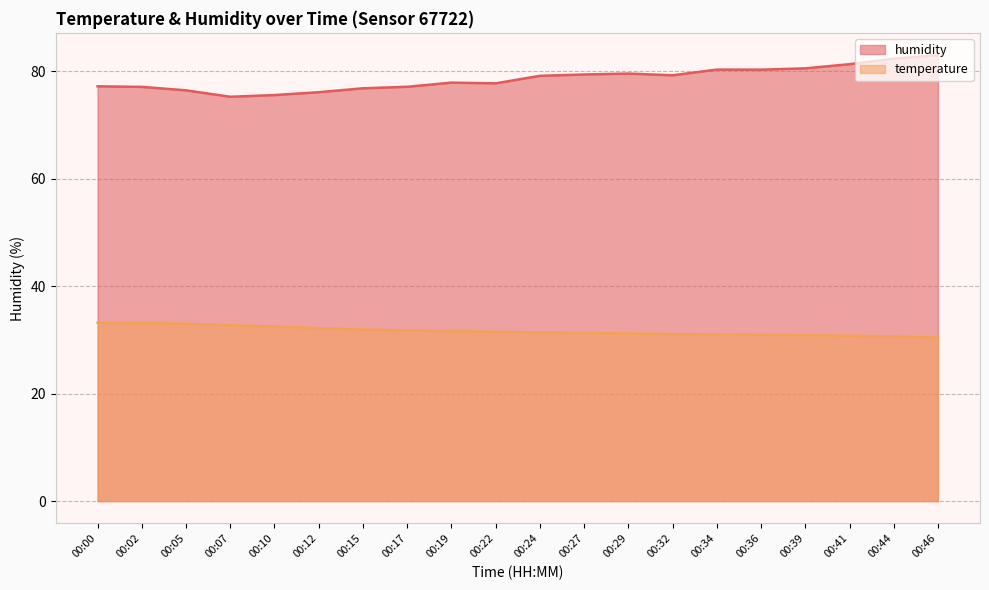

True or false: humidity and temperature cross at least once.

False